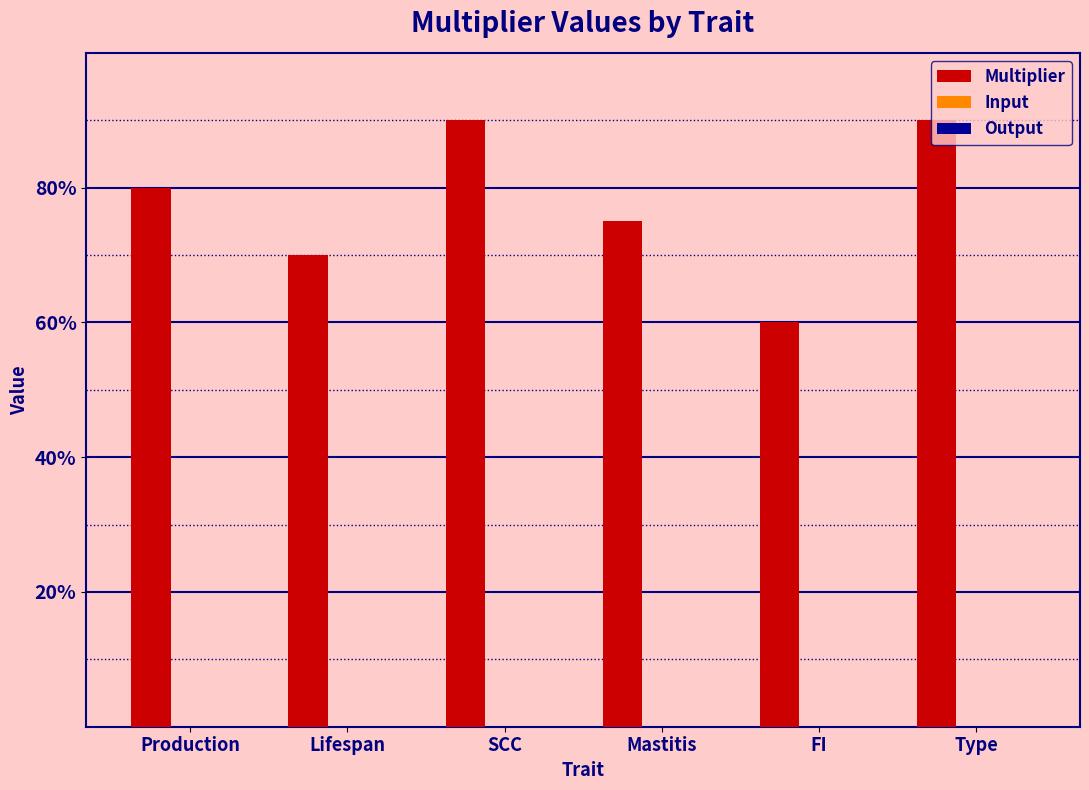

Does the chart contain any negative values?

No